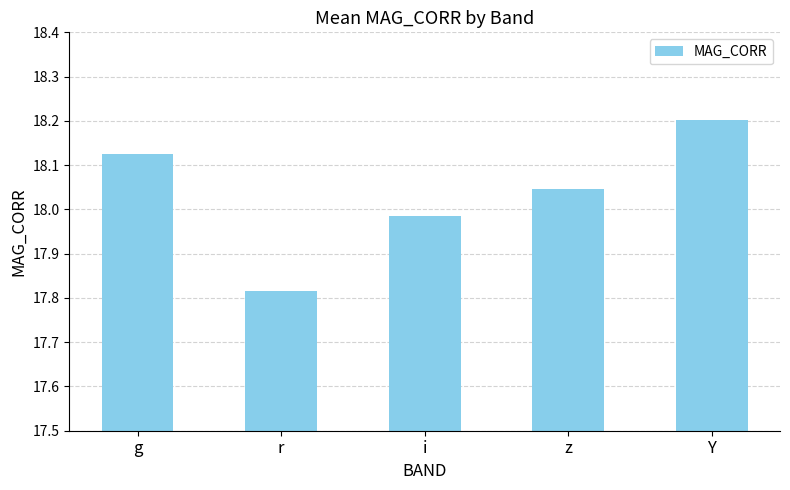

Are the bars grouped side by side (vs. stacked)?

No